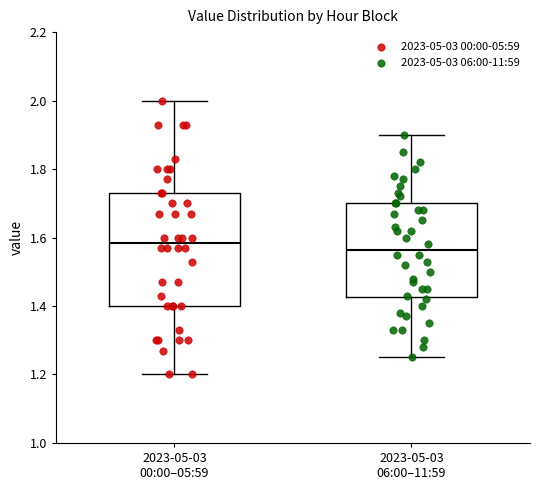

Which box has the highest median line?

2023-05-03 00:00–05:59